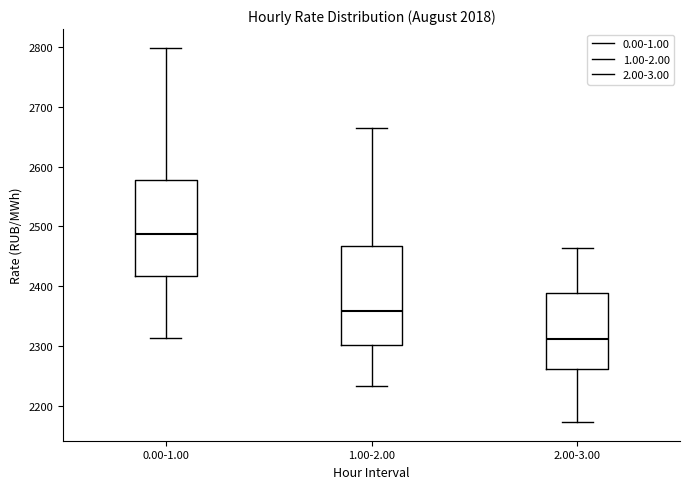

Reading left to right, read every box against the y-axis: the position of its median line, the range the box covers, and the ends of its whiskers. The values are not printed on the chart, so give them approximately, as read against the axis.

0.00-1.00: median 2490, box 2420 to 2580, whiskers 2310 to 2800
1.00-2.00: median 2360, box 2300 to 2470, whiskers 2230 to 2660
2.00-3.00: median 2310, box 2260 to 2390, whiskers 2170 to 2460